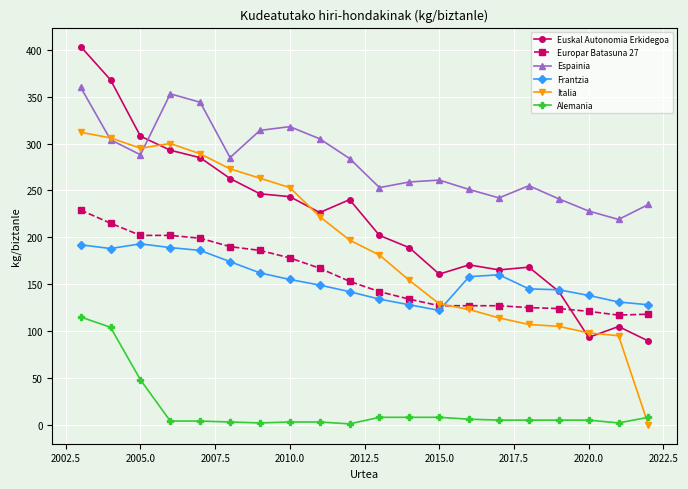

At how many categories does at least one series exceed 10?

20